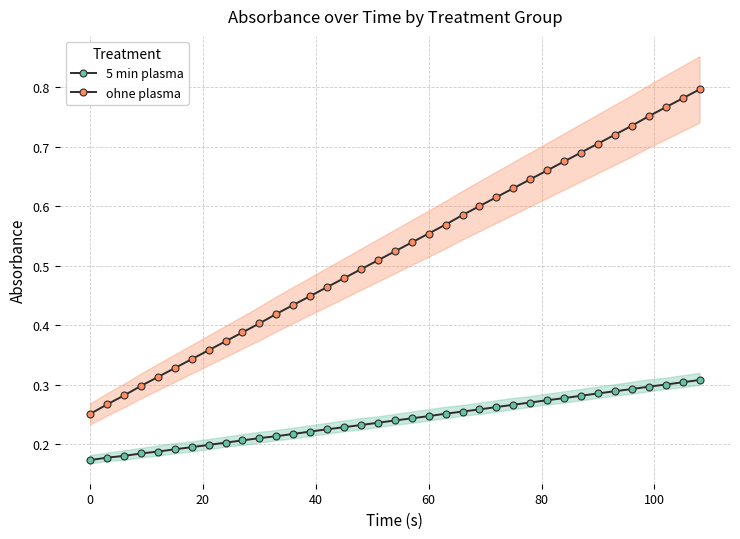

Is the value of ohne plasma at 40 greater than the value of 5 min plasma at 19?

Yes